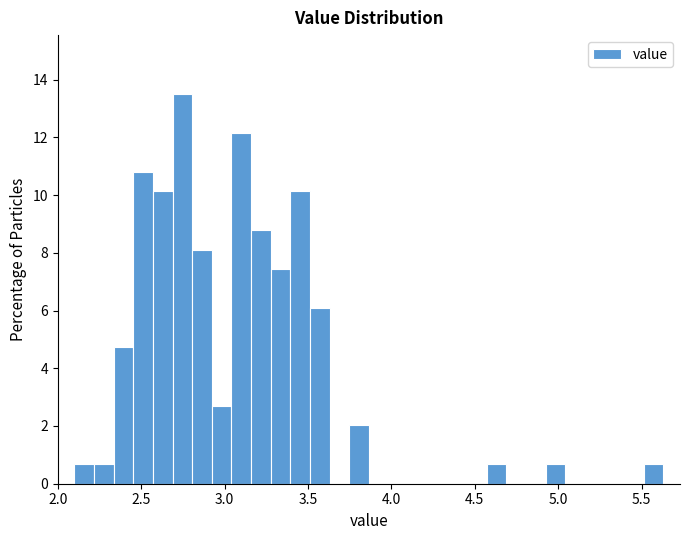

Around what value on the x-axis is the tallest bar? Give the approximate position of its centre, as read against the axis.

2.75